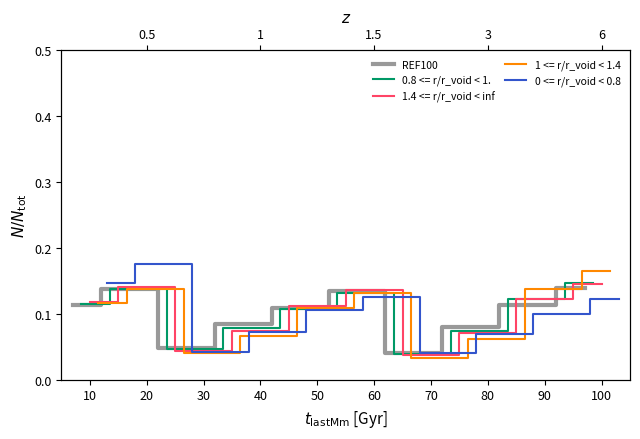

Between 20 and 10, which is larger?

20